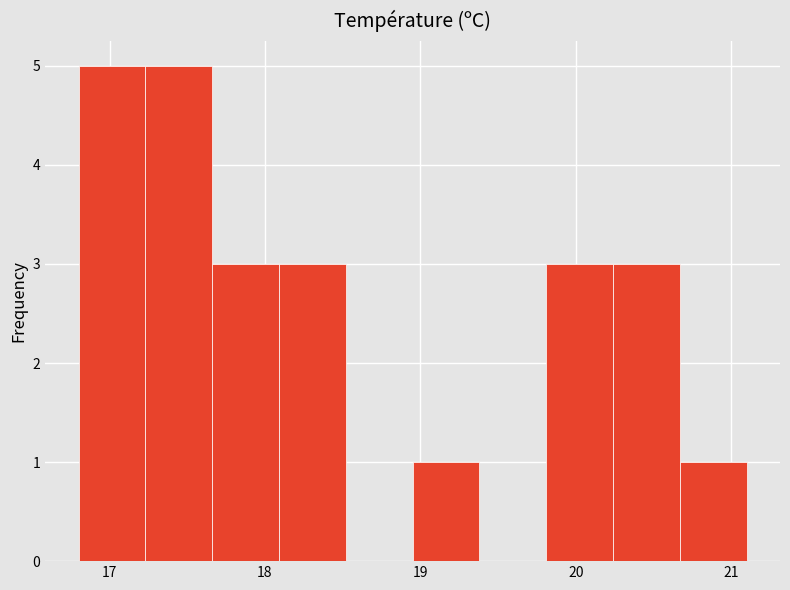

Reading left to right, list every bar in this chart as the range it spans on the x-axis followed by its height. Neither the bar edges nor the heights are printed on the chart, so give them approximately, as read against the axes.

16.80 to 17.23: 5
17.23 to 17.66: 5
17.66 to 18.09: 3
18.09 to 18.52: 3
18.52 to 18.95: 0
18.95 to 19.38: 1
19.38 to 19.81: 0
19.81 to 20.24: 3
20.24 to 20.67: 3
20.67 to 21.10: 1